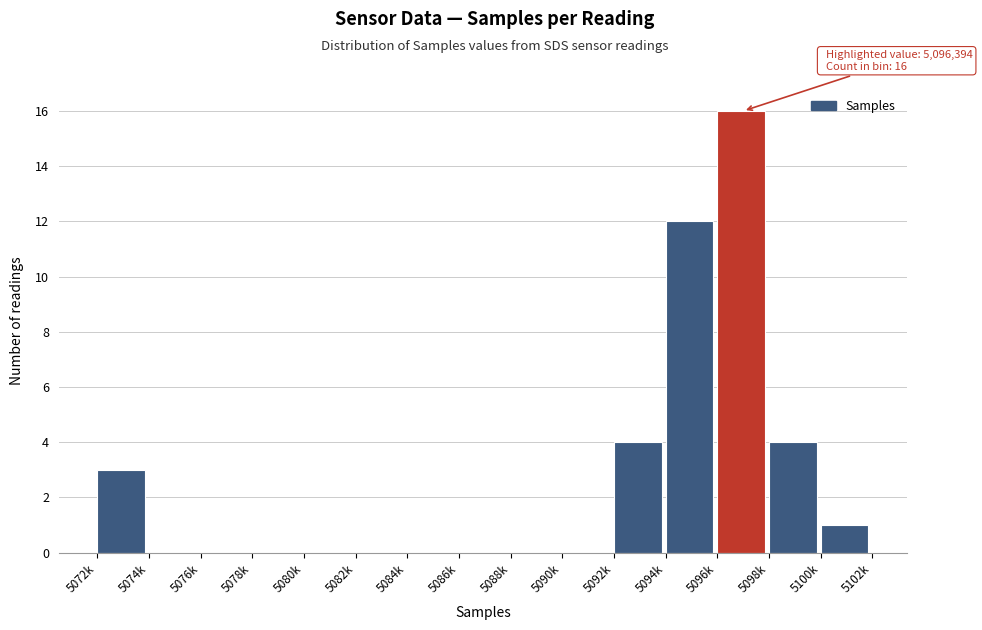

Reading right to left, extract all data points from this chart.

5100k=1	5098k=4	5096k=16	5094k=12	5092k=4	5090k=0	5088k=0	5086k=0	5084k=0	5082k=0	5080k=0	5078k=0	5076k=0	5074k=0	5072k=3